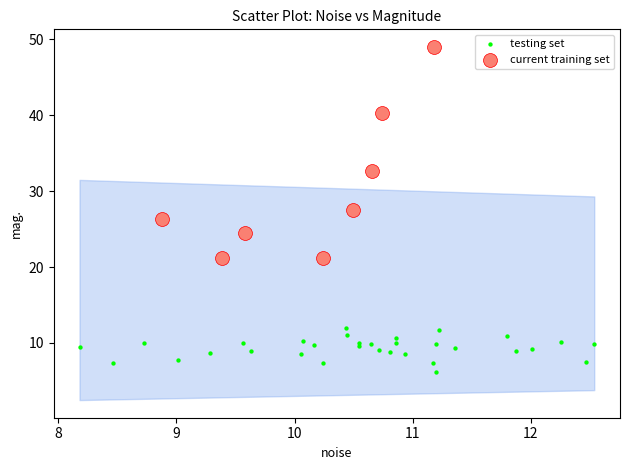

Which series contains the lowest Y value?

testing set